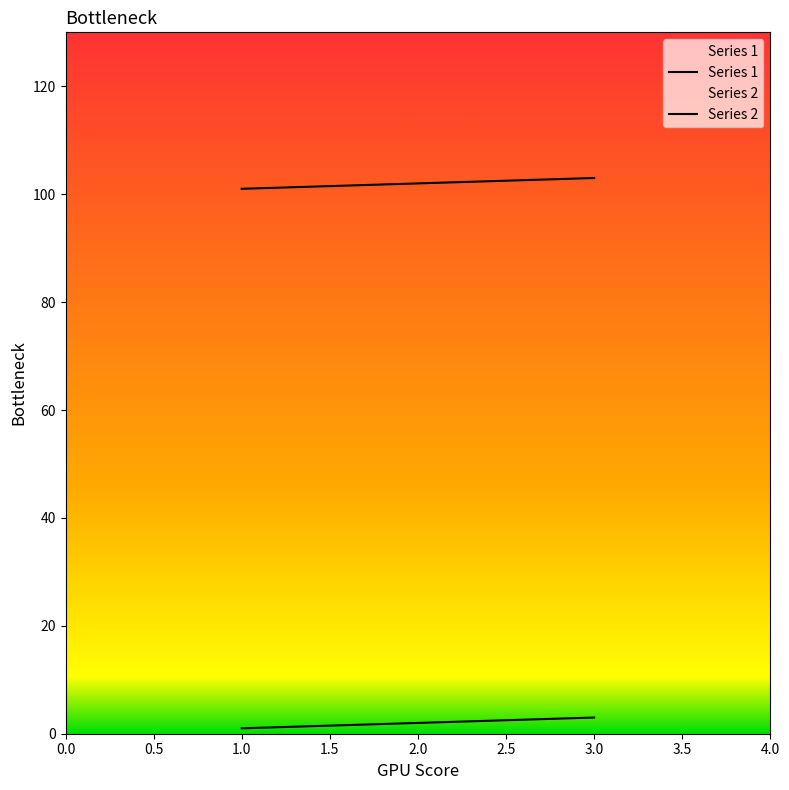

Which series has the widest spread of values?

Series 1